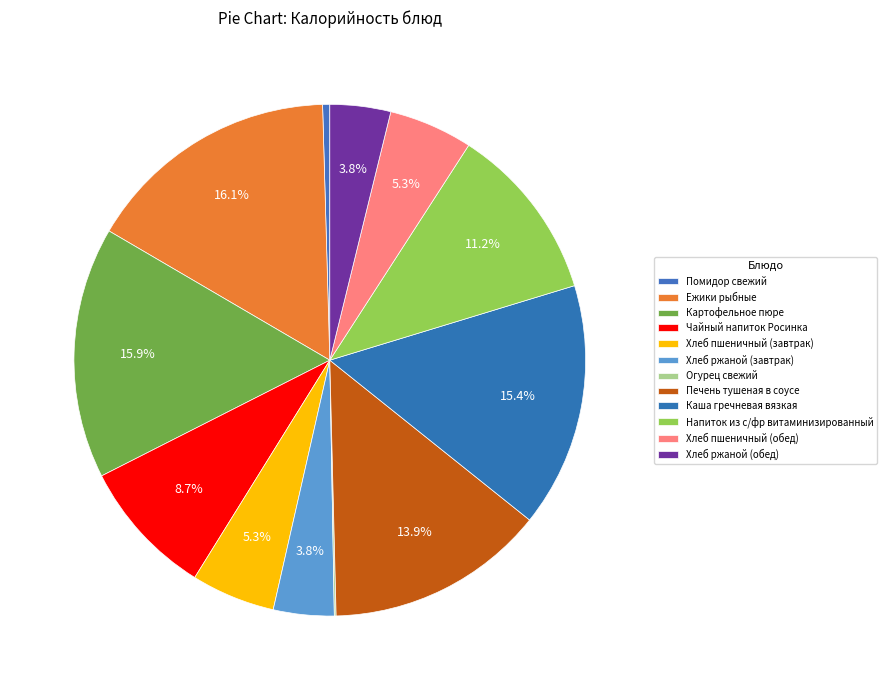

What is the largest slice in the pie chart?

Ежики рыбные